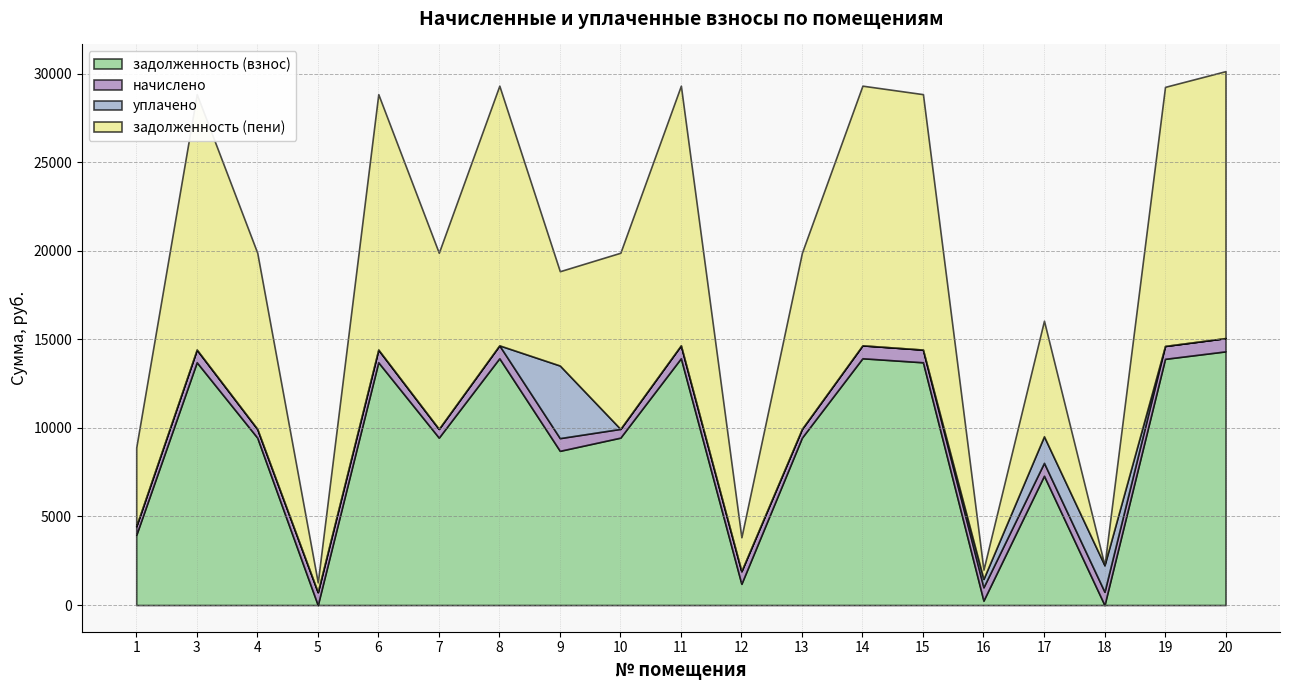

How many times do начислено and задолженность (взнос) cross each other?

6